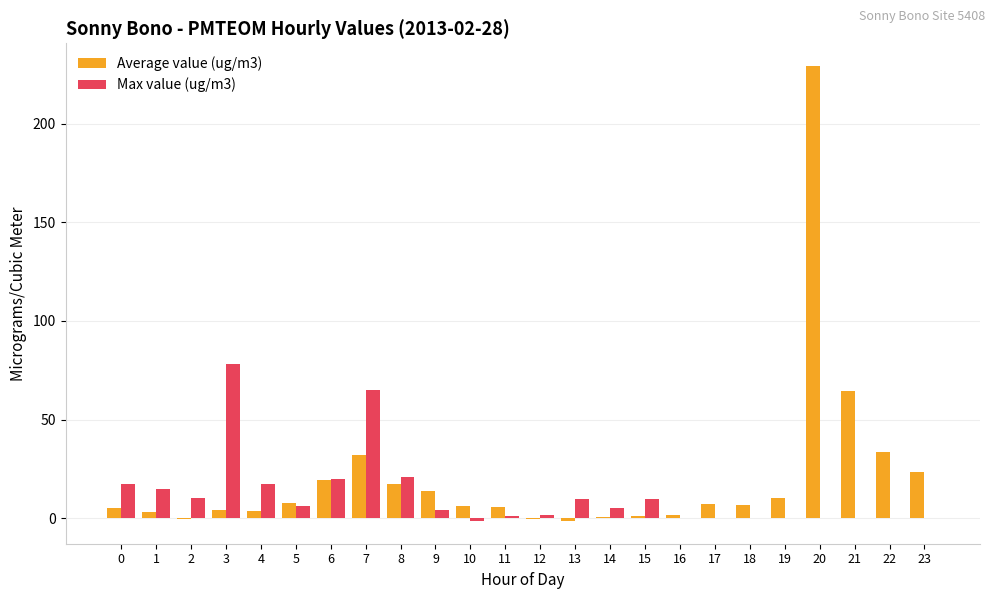

The Max value (ug/m3) series shows 17.5 at 4. True or false?

True